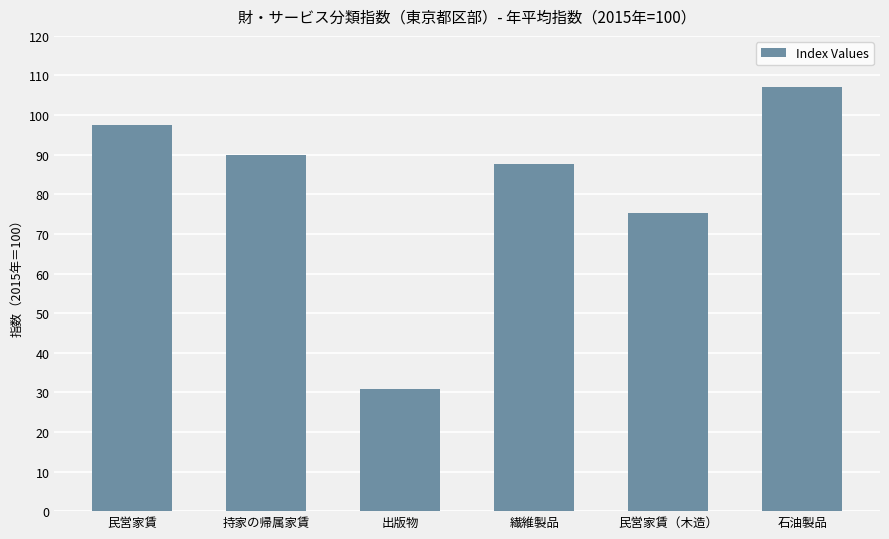

At which label does the data first exceed 89?

民営家賃